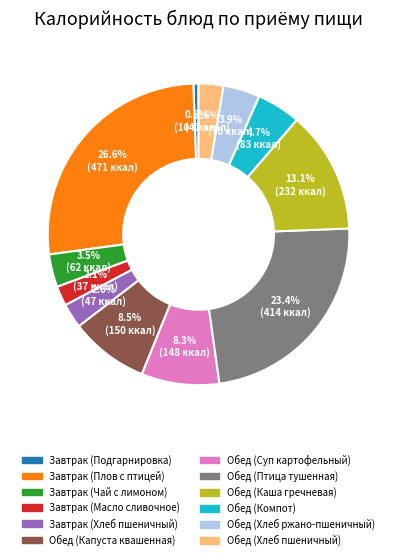

Which category has the biggest portion of the pie?

Завтрак (Плов с птицей)